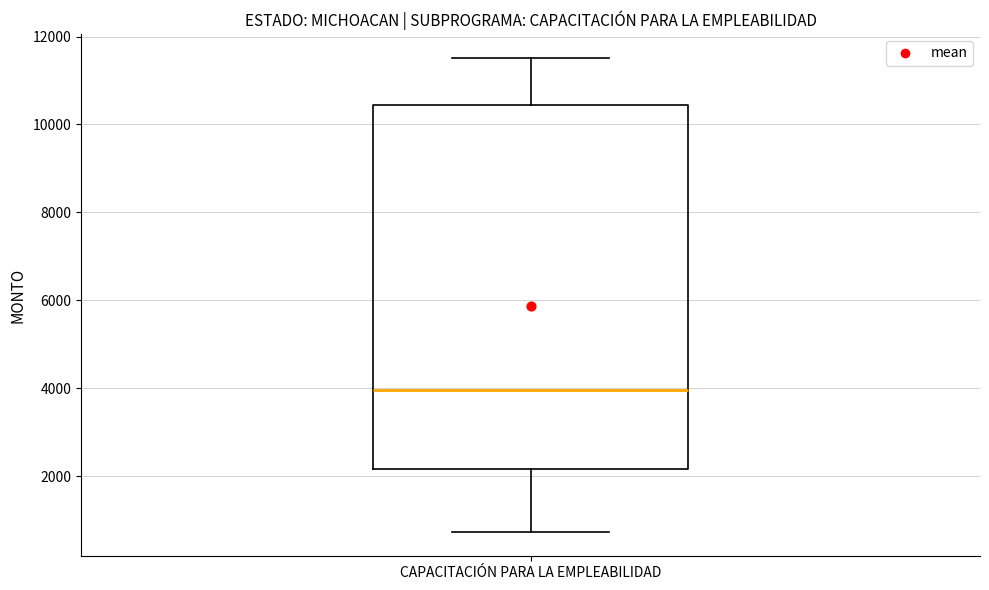

Read this box plot against the y-axis: the position of the median line, the range covered by the box, and the ends of both whiskers. The values are not printed on the chart, so give them approximately, as read against the axis.

median 4000, box 2200 to 10400, whiskers 800 to 11600